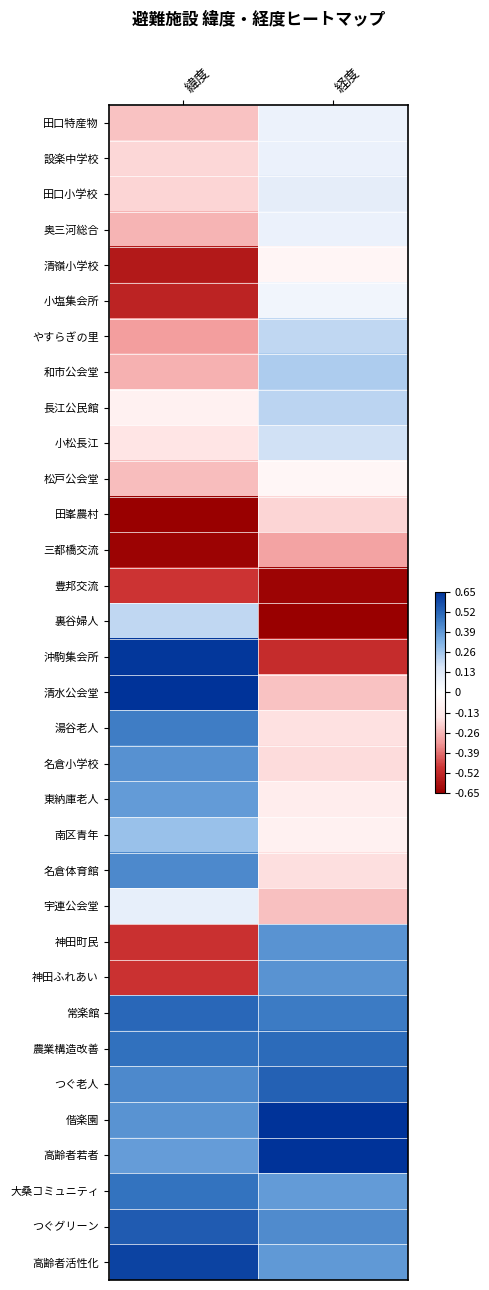

Between 緯度 and 経度, which is larger?

経度